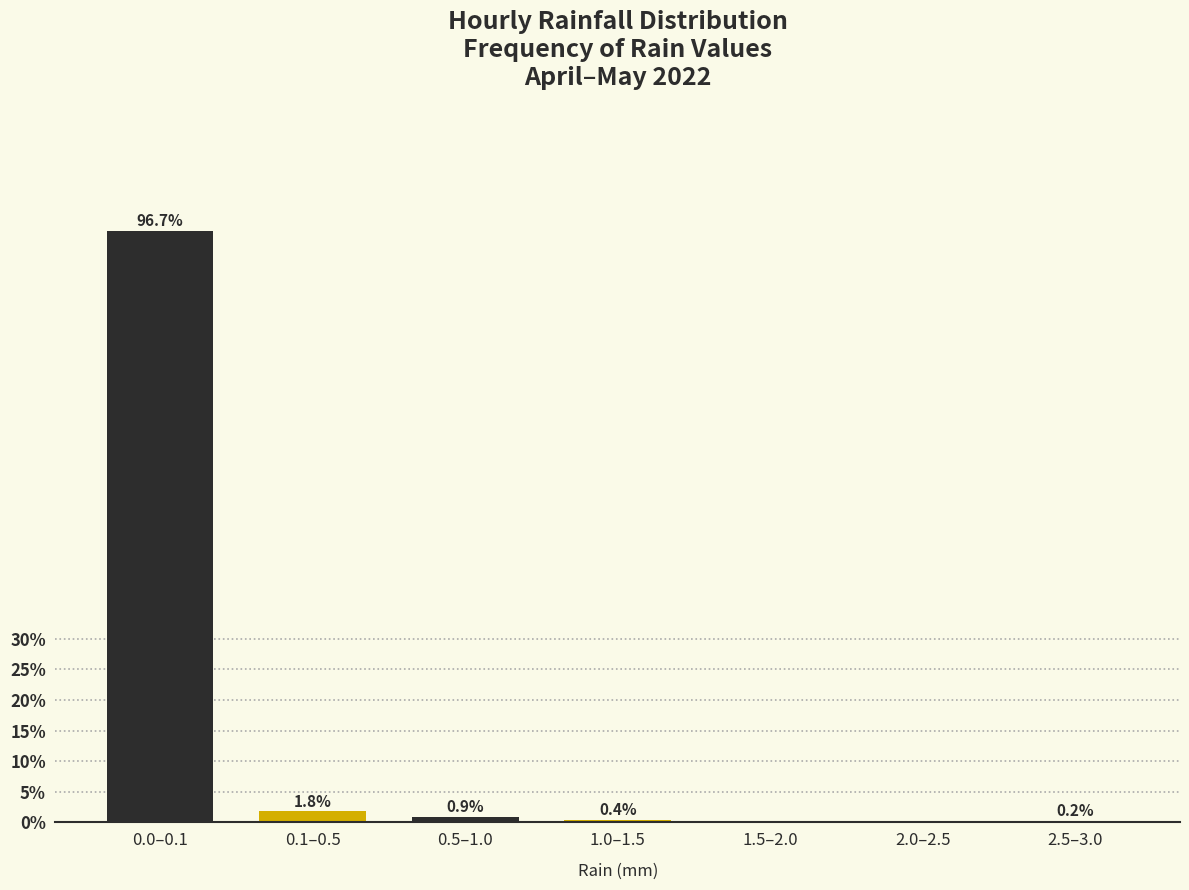

Reading right to left, what are all the values shown in this chart?

2.5–3.0=0.2	2.0–2.5=0.0	1.5–2.0=0.0	1.0–1.5=0.4	0.5–1.0=0.9	0.1–0.5=1.8	0.0–0.1=96.7